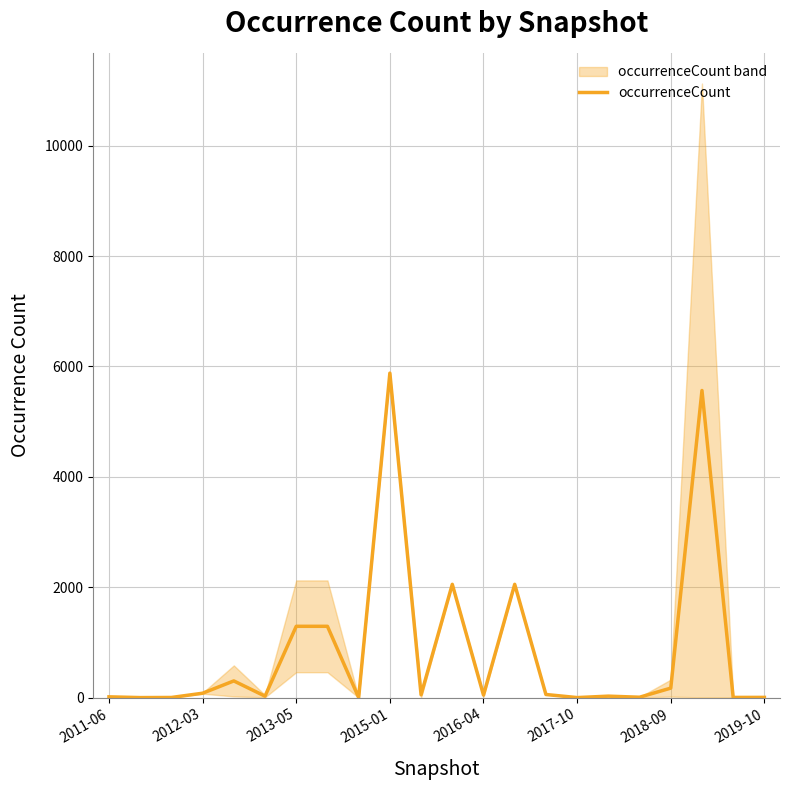

Does the chart have visible grid lines?

Yes